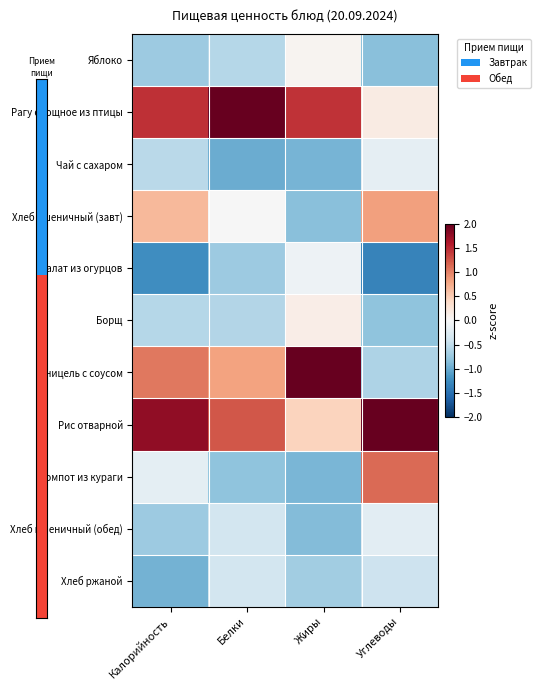

How many series are shown in this chart?

11